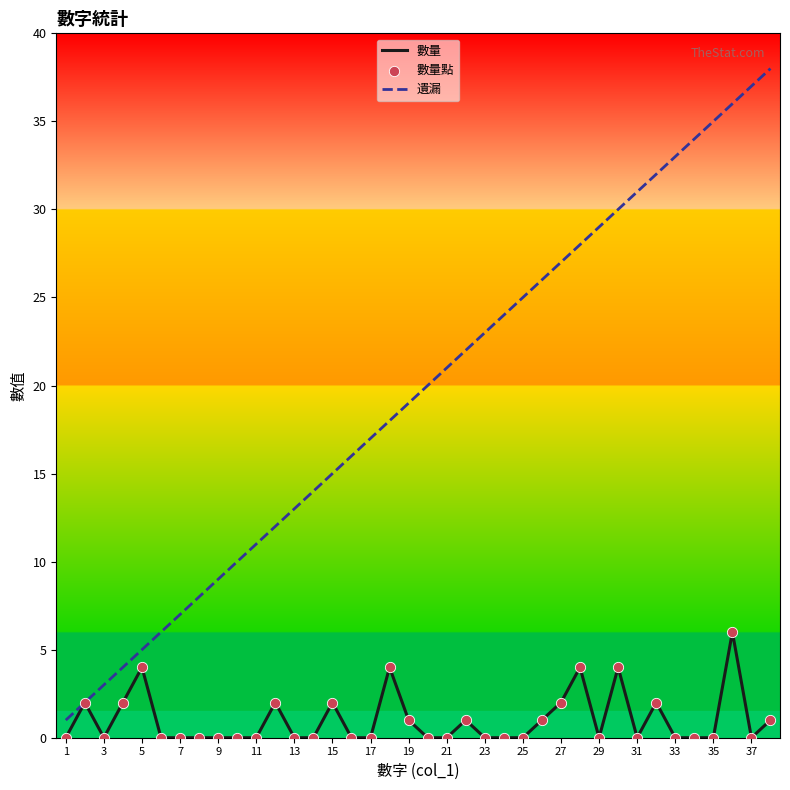

What is the maximum value for 數量?

6